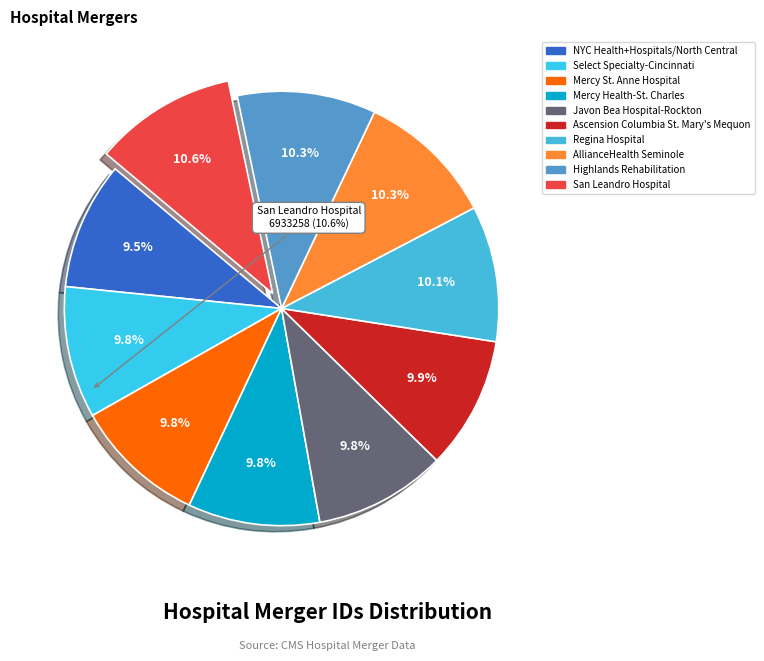

What is the total percentage of AllianceHealth Seminole and Regina Hospital?

20.4%